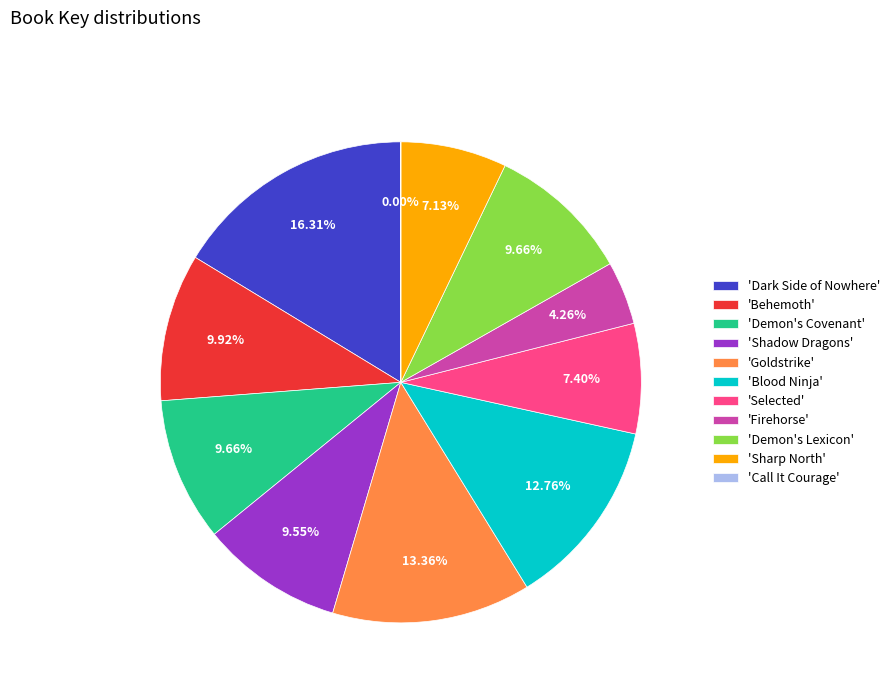

Approximately how many times larger is the value at 'Sharp North' compared to 'Blood Ninja'?

0.6